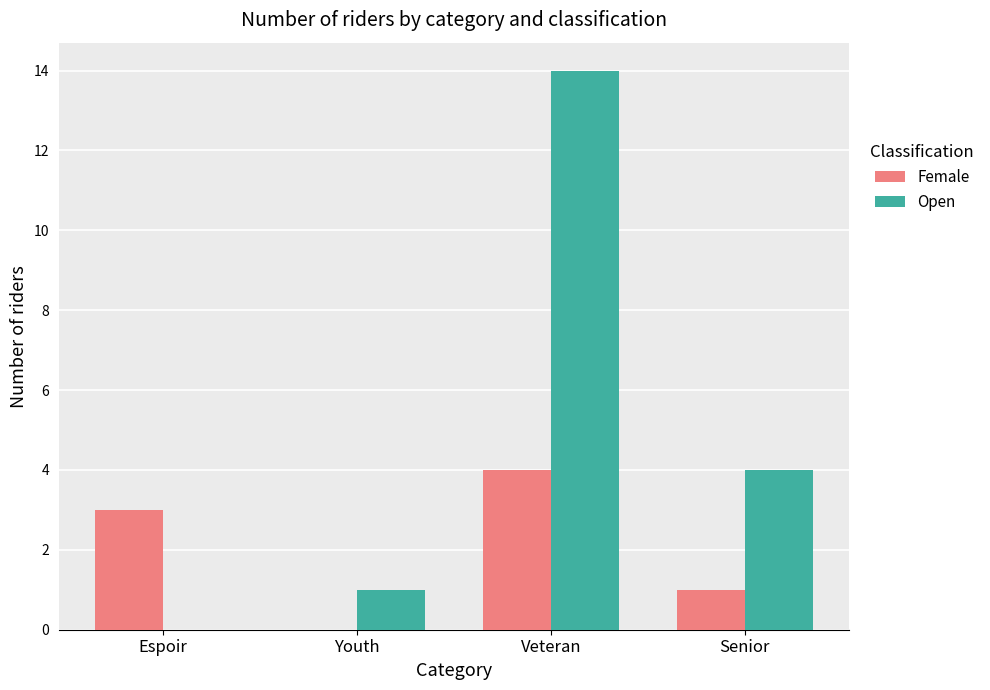

Which category has the highest value in the Female series?

Veteran